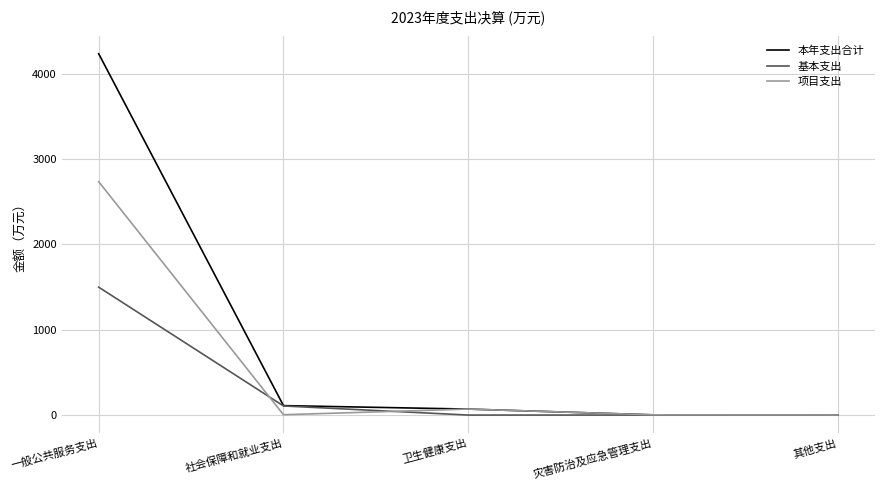

What are all the series names shown in the legend?

本年支出合计, 基本支出, 项目支出